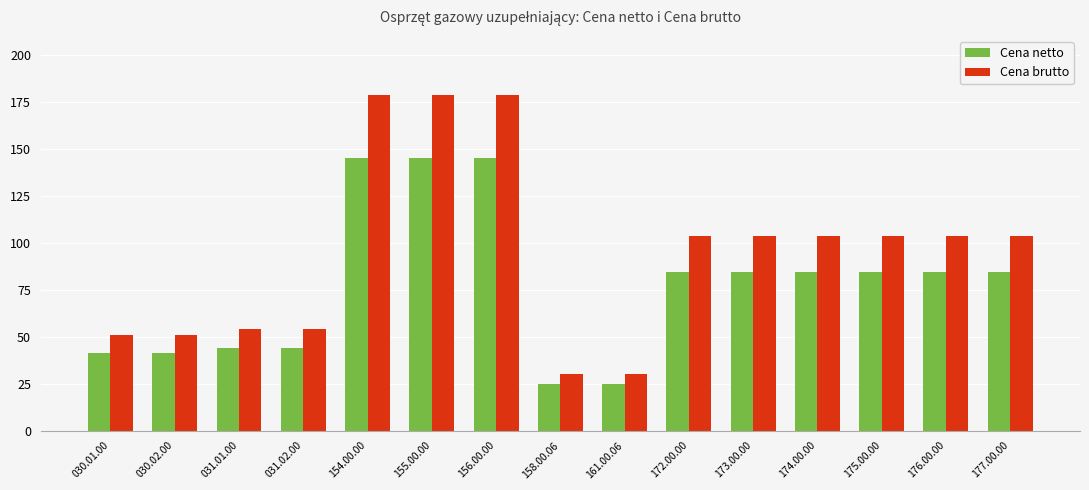

Does the chart contain stacked bars?

No